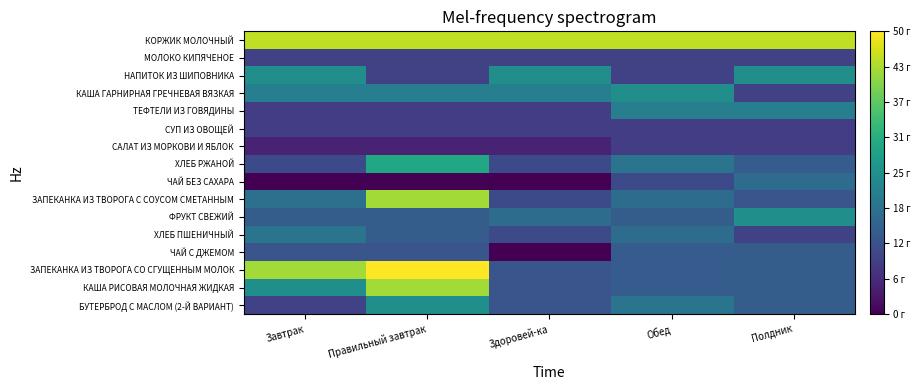

At how many categories does at least one series exceed 36?

5